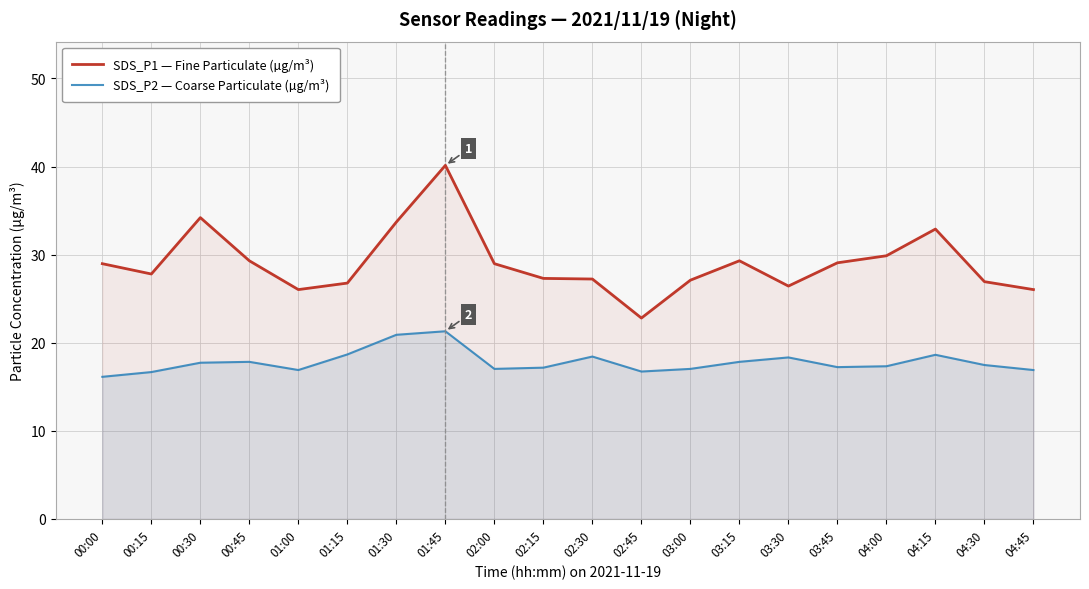

Reading left to right, list all the values displayed in this chart.

SDS_P1 — Fine Particulate (µg/m³): 29.0	27.8	34.2	29.3	26.0	26.8	33.7	40.1	29.0	27.3	27.2	22.8	27.1	29.3	26.4	29.1	29.9	32.9	26.9	26.0
SDS_P2 — Coarse Particulate (µg/m³): 16.1	16.7	17.7	17.8	16.9	18.7	20.9	21.3	17.0	17.2	18.4	16.7	17.0	17.8	18.3	17.2	17.3	18.6	17.5	16.9